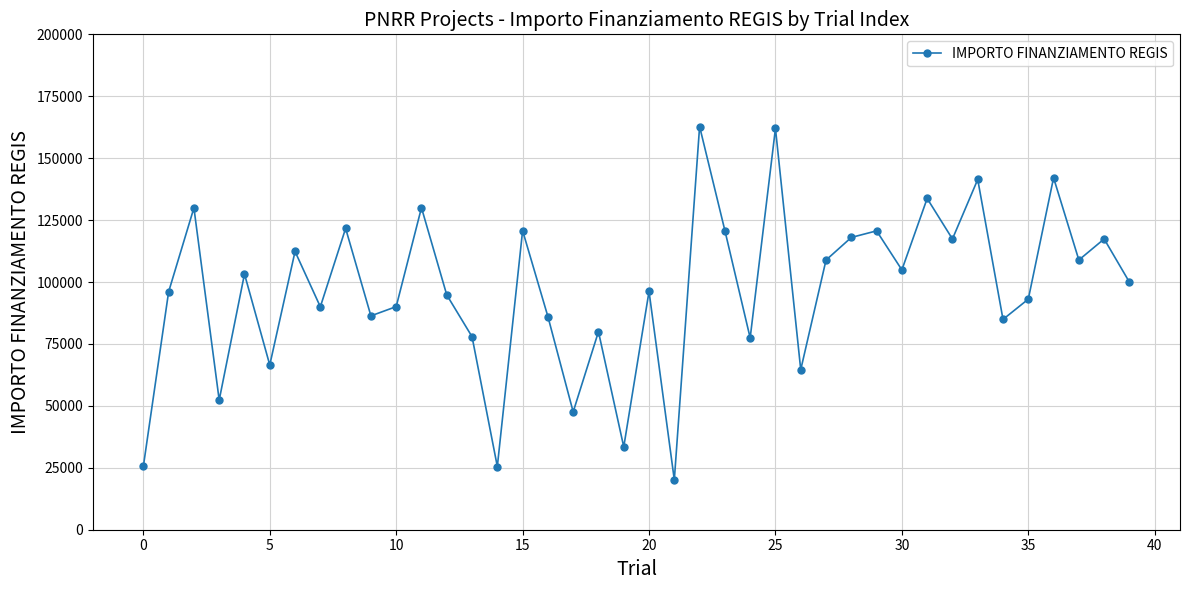

What is the value of the 21st point from the left?

96206